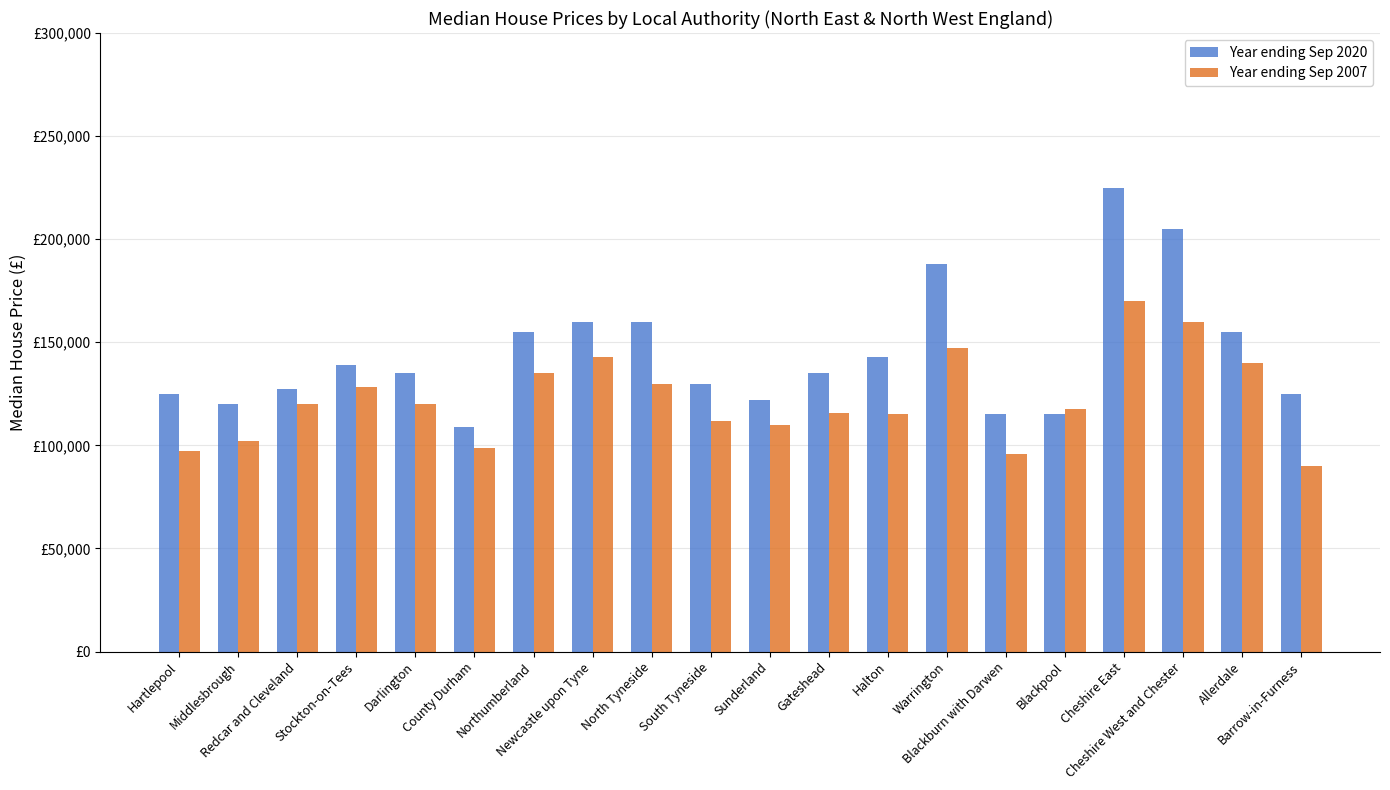

What is the minimum value shown in the chart?

89950